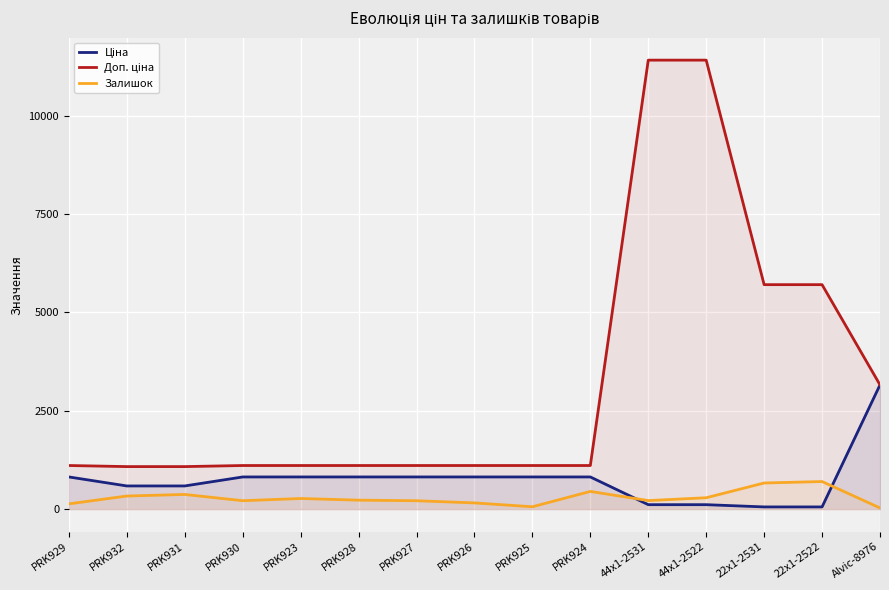

Reading right to left, list all the values displayed in this chart.

Ціна: Alvic-8976=3157.9	22x1-2522=57.0	22x1-2531=57.0	44x1-2522=114.1	44x1-2531=114.1	PRK924=818.5	PRK925=818.5	PRK926=818.5	PRK927=818.5	PRK928=818.5	PRK923=818.5	PRK930=818.5	PRK931=589.9	PRK932=589.9	PRK929=818.5
Доп. ціна: Alvic-8976=3158.0	22x1-2522=5705.0	22x1-2531=5705.0	44x1-2522=11410.0	44x1-2531=11410.0	PRK924=1109.2	PRK925=1109.2	PRK926=1109.2	PRK927=1109.2	PRK928=1109.2	PRK923=1109.2	PRK930=1109.2	PRK931=1081.7	PRK932=1081.7	PRK929=1109.2
Залишок: Alvic-8976=31.0	22x1-2522=702.0	22x1-2531=665.0	44x1-2522=290.0	44x1-2531=218.0	PRK924=451.0	PRK925=61.0	PRK926=159.0	PRK927=214.0	PRK928=229.0	PRK923=271.0	PRK930=215.0	PRK931=374.0	PRK932=334.0	PRK929=135.0